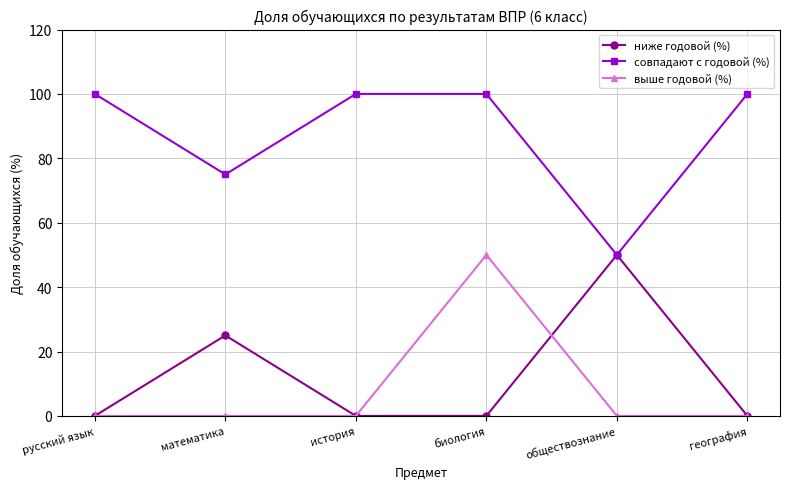

True or false: выше годовой (%) and совпадают с годовой (%) cross at least once.

False